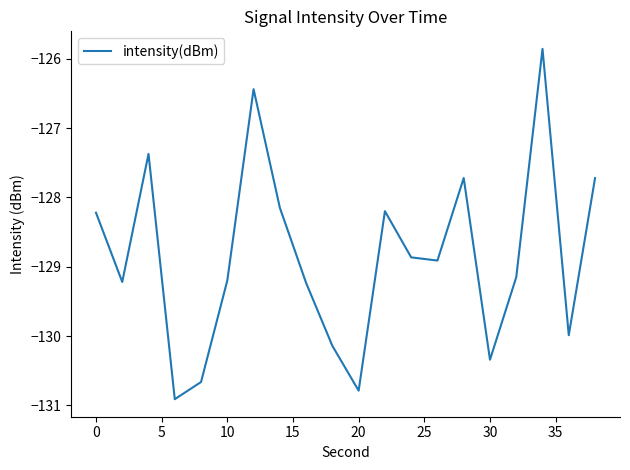

True or false: the data has more than 1 interior local peaks.

True